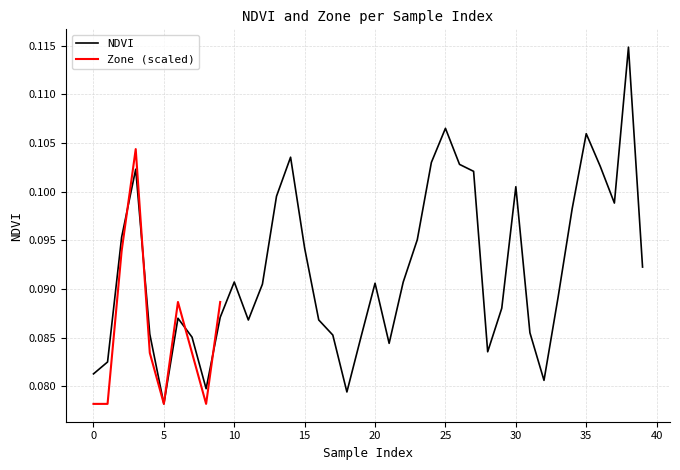

What is the label of the 10th point from the right?

30